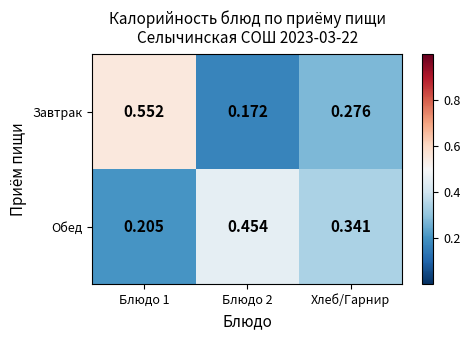

Rank the series at Блюдо 1 from highest to lowest value.

Завтрак, Обед